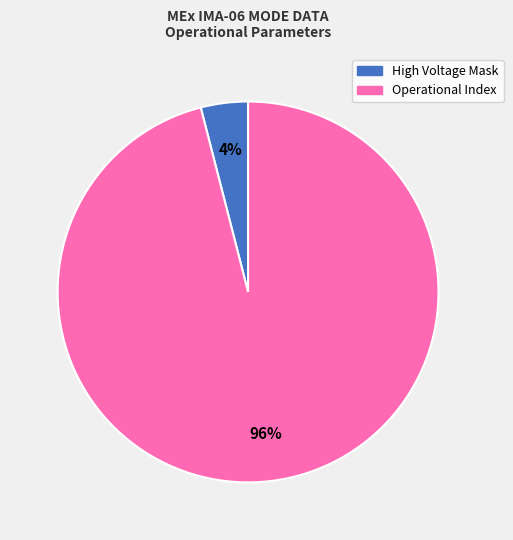

To the nearest percent, what is the difference between the largest and smallest slice percentages?

92%